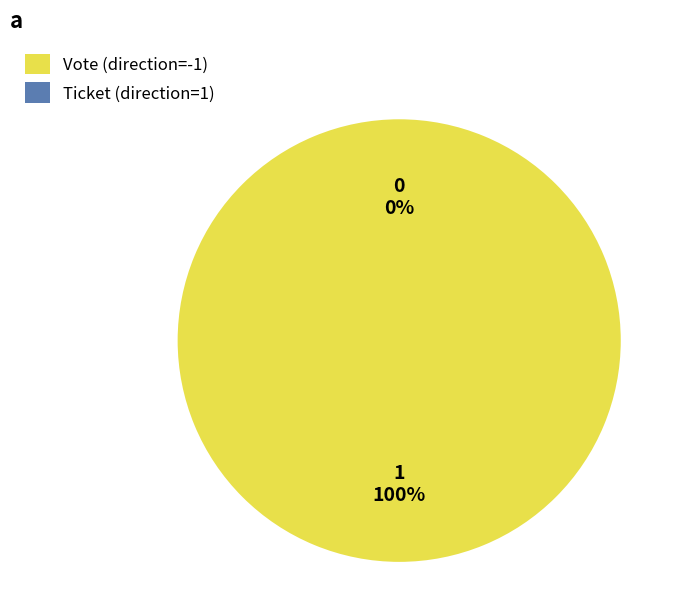

How many segments does this pie chart have?

2